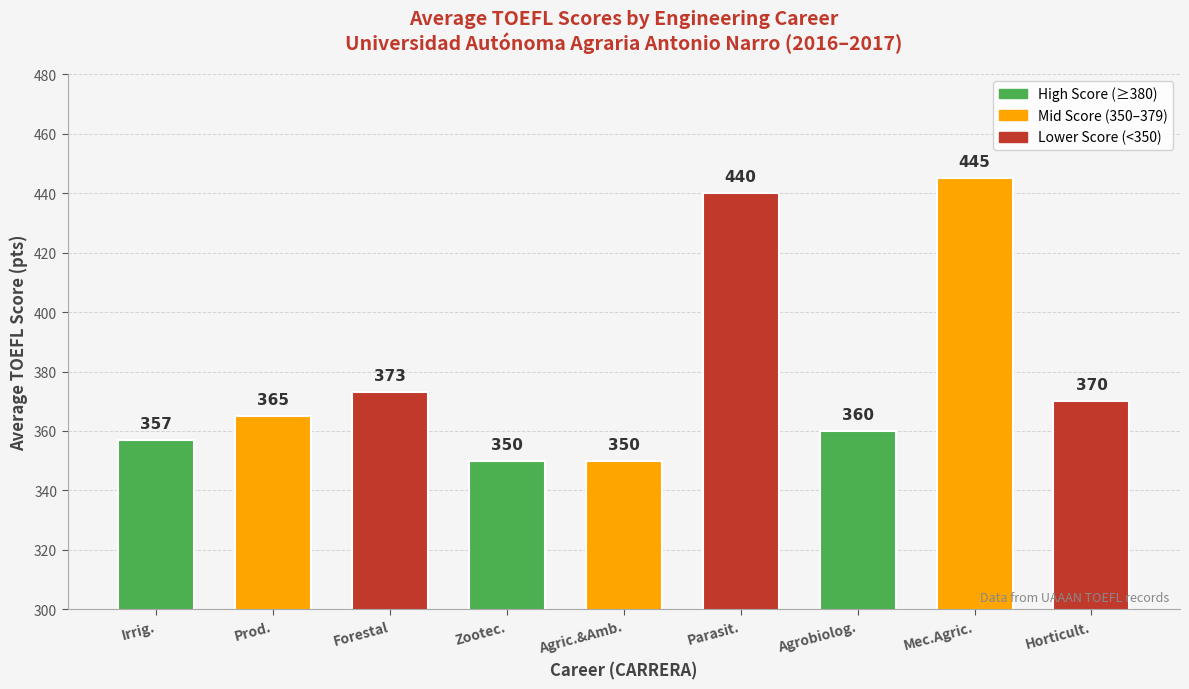

What is the smallest value displayed?

350.0